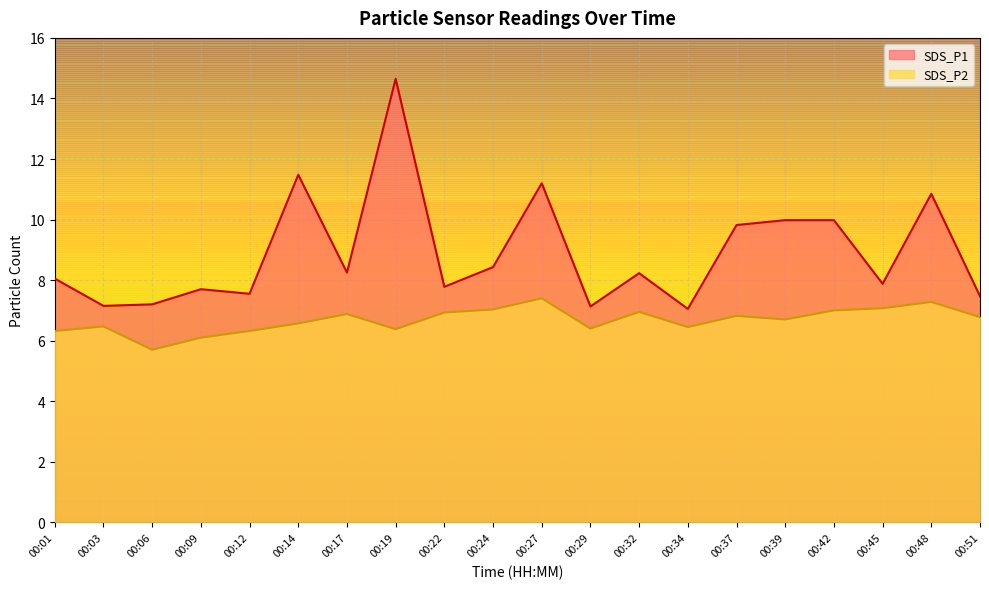

The SDS_P1 series shows 6.2 at 00:39. True or false?

False